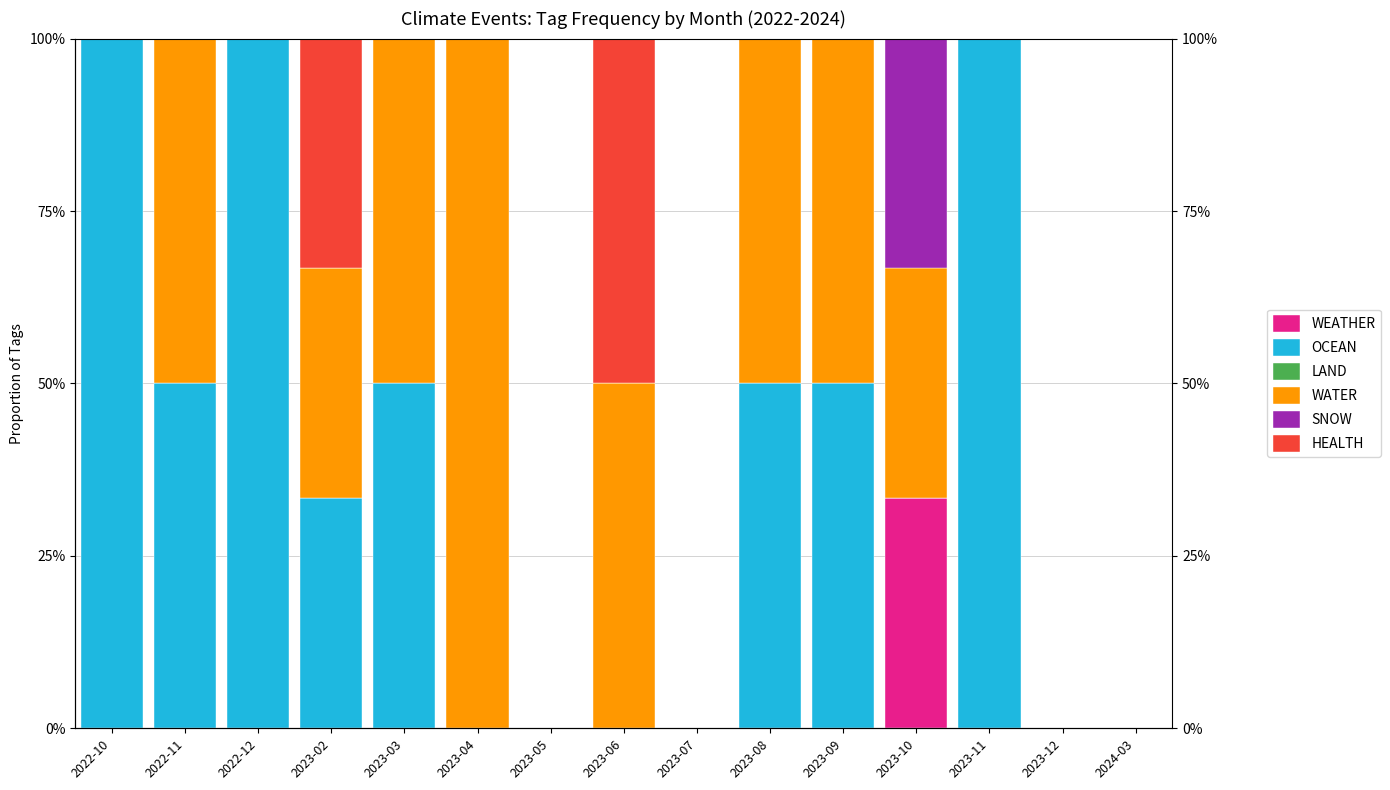

True or false: OCEAN has a value of 0.0 at 2023-10.

True